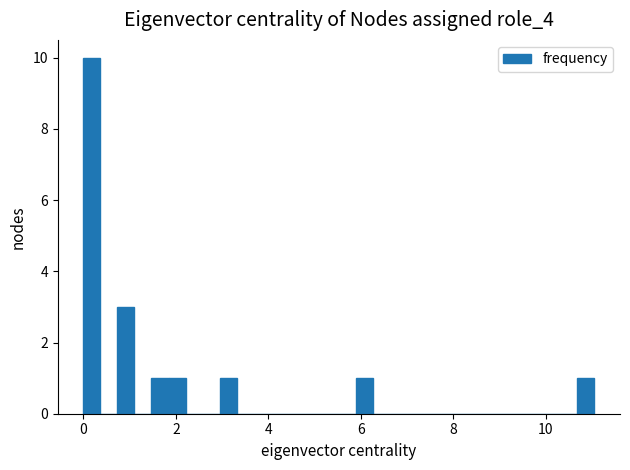

Read against the x-axis, roughly where is the centre of the tallest bar?

0.2